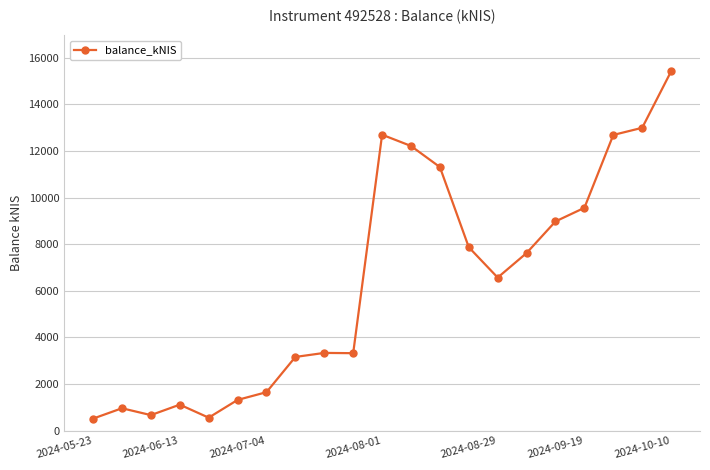

What is the sum of all values?

134564.1